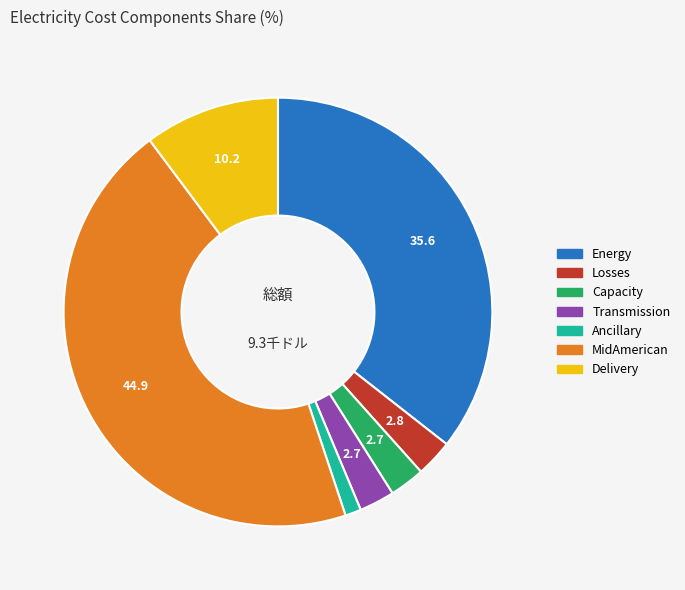

What is the largest slice in the pie chart?

MidAmerican